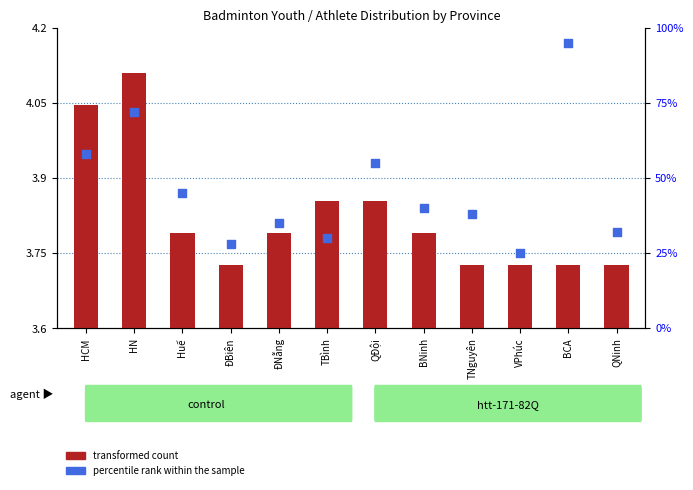

Which series reaches the maximum Y coordinate?

percentile rank within the sample